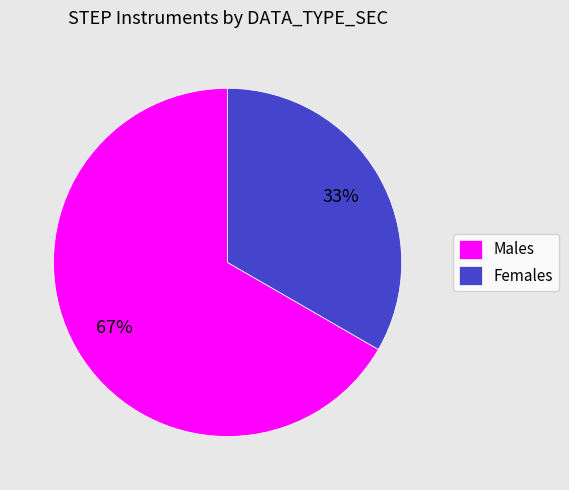

Approximately how many times larger is the value at Females compared to Males?

0.5